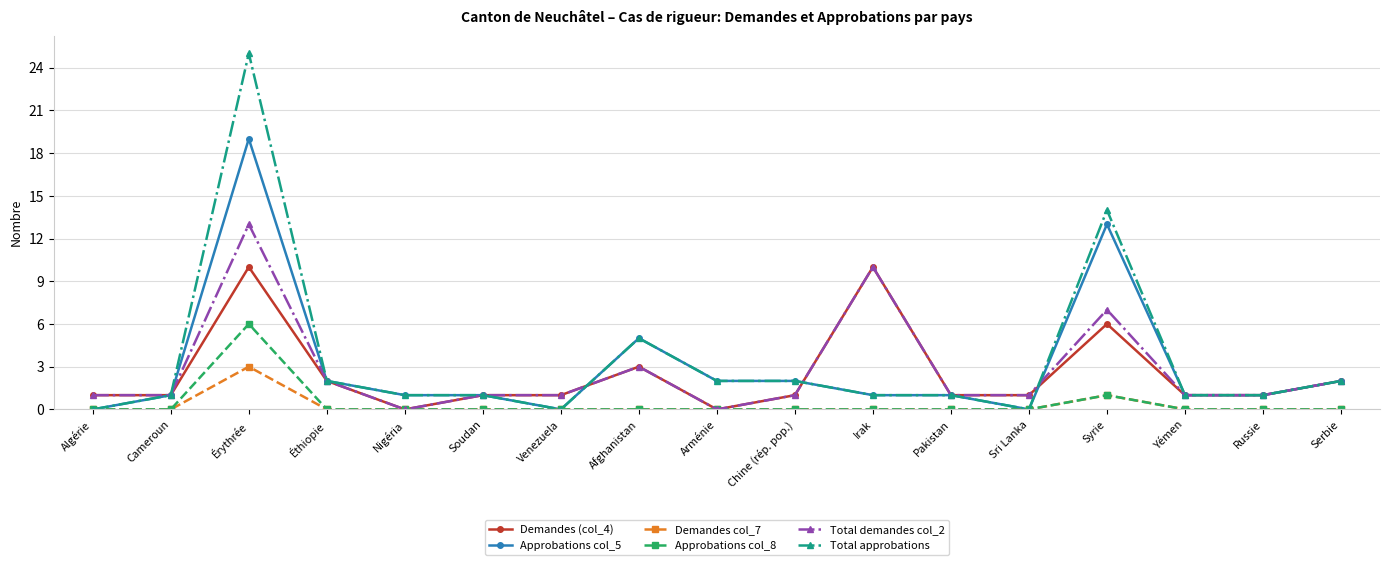

What is the spread (max minus min) of values at Afghanistan?

5